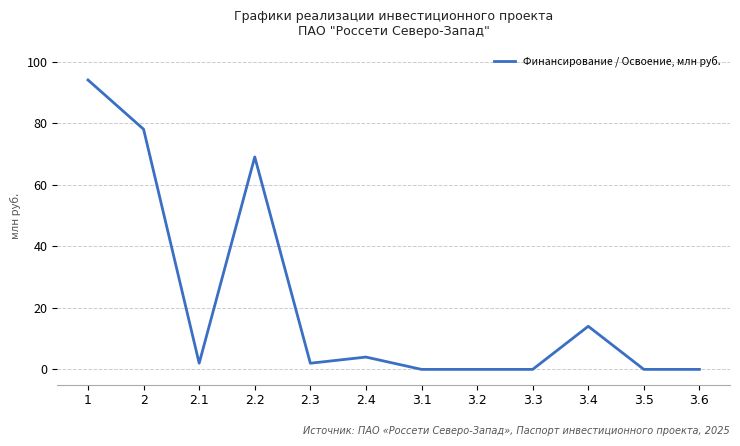

What value does the data have at 2.2?

69